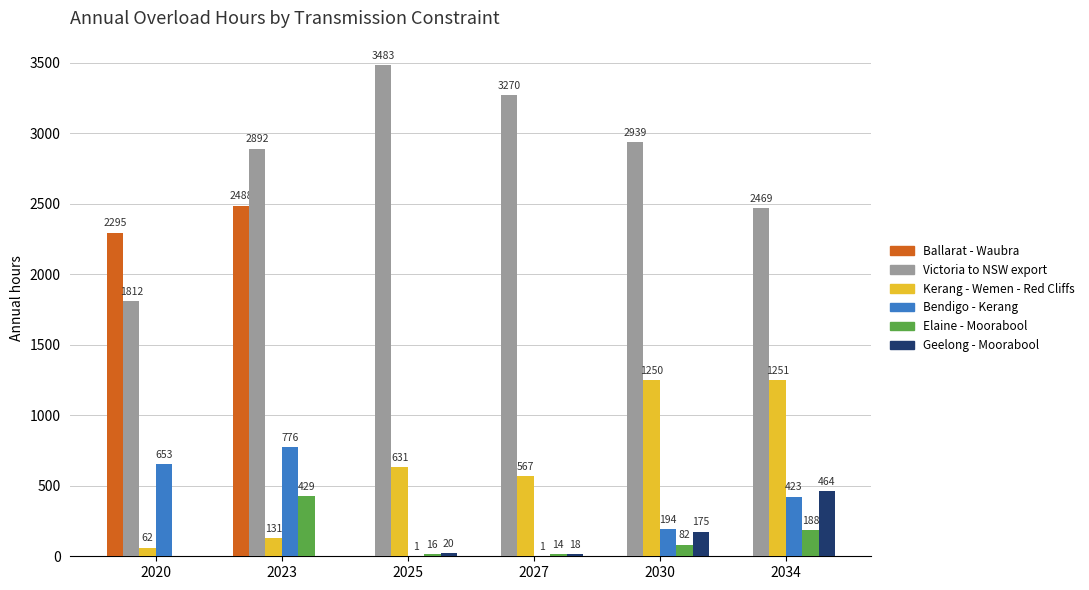

Is it true that Bendigo - Kerang equals 194 at 2030?

True